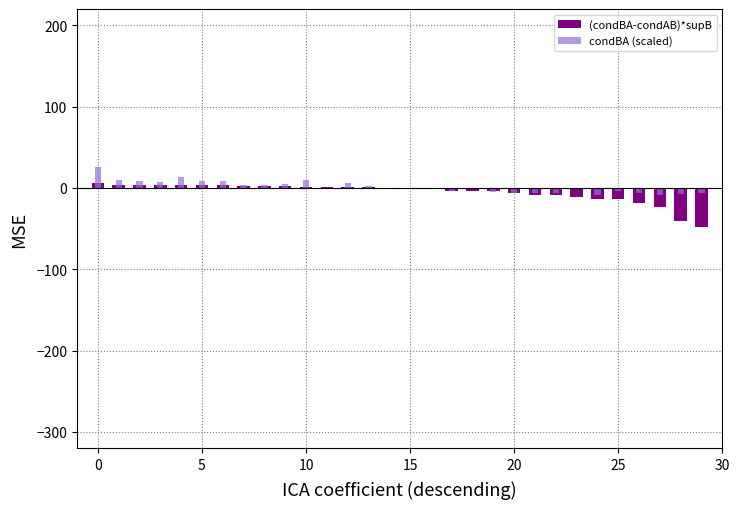

What are all the series names shown in the legend?

(condBA-condAB)*supB, condBA (scaled)